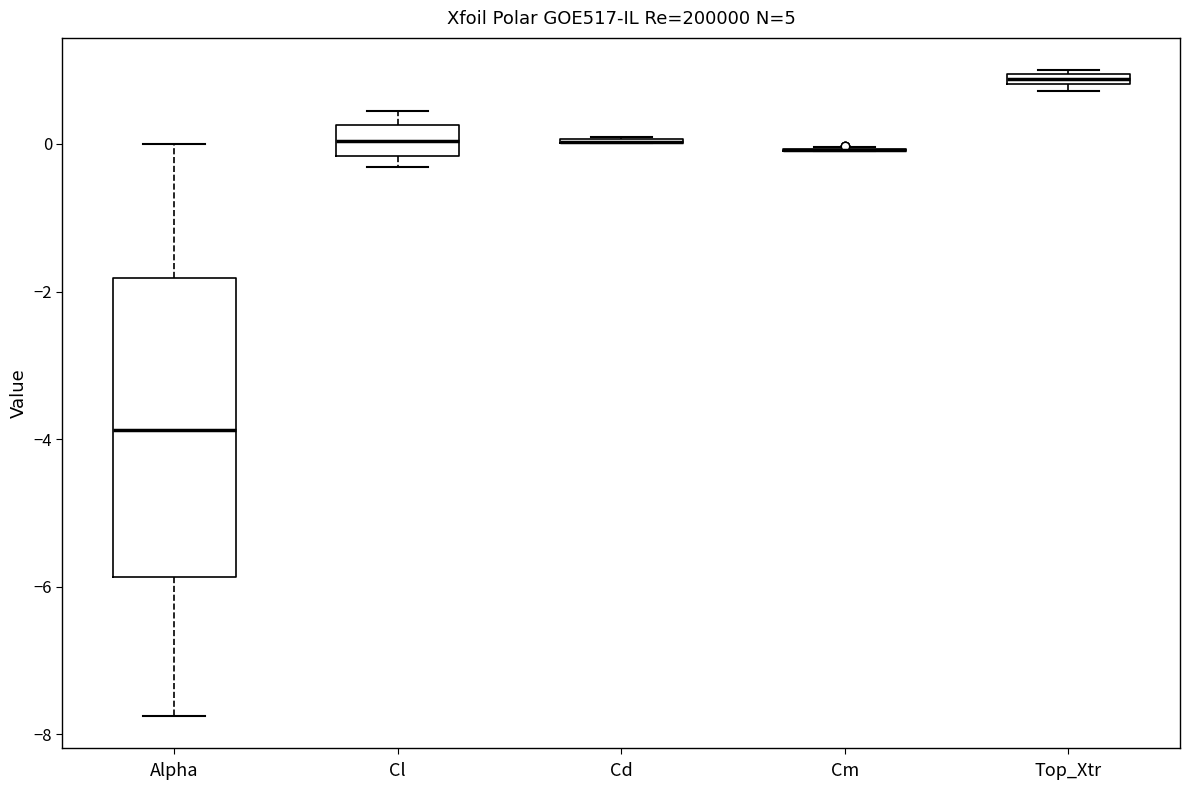

Where is the lower edge of the box for Cl on the y-axis? The values are not printed on the chart, so give them approximately, as read against the axis.

-0.2